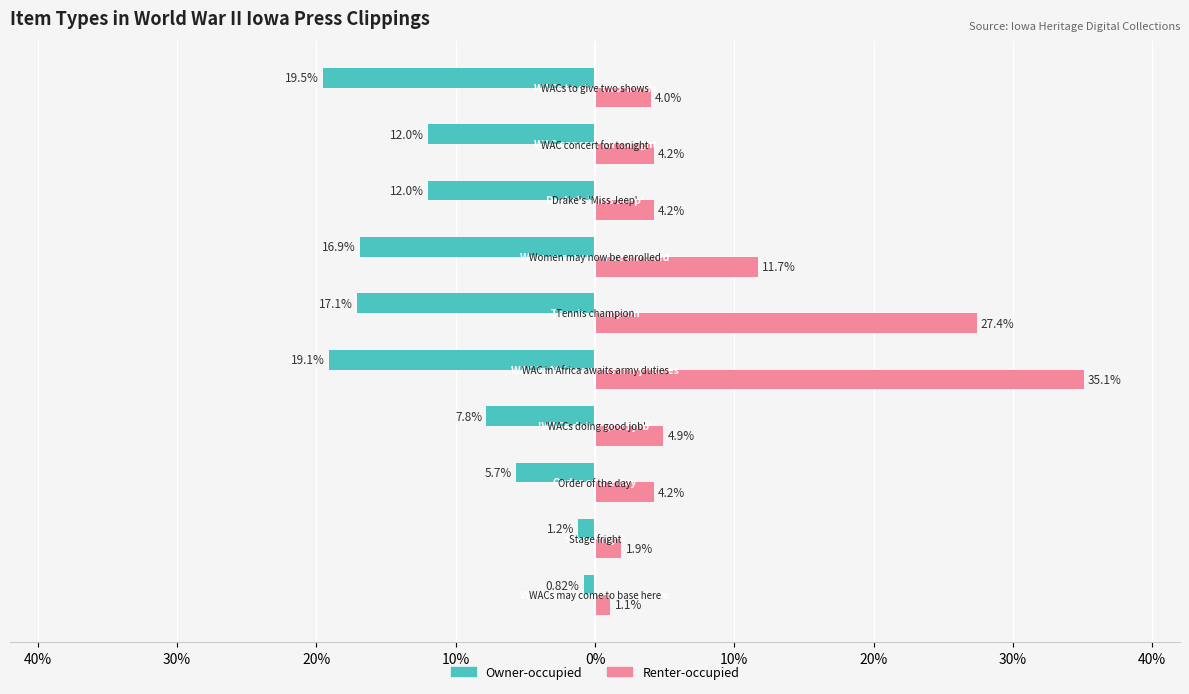

What are all the series names shown in the legend?

Owner-occupied, Renter-occupied